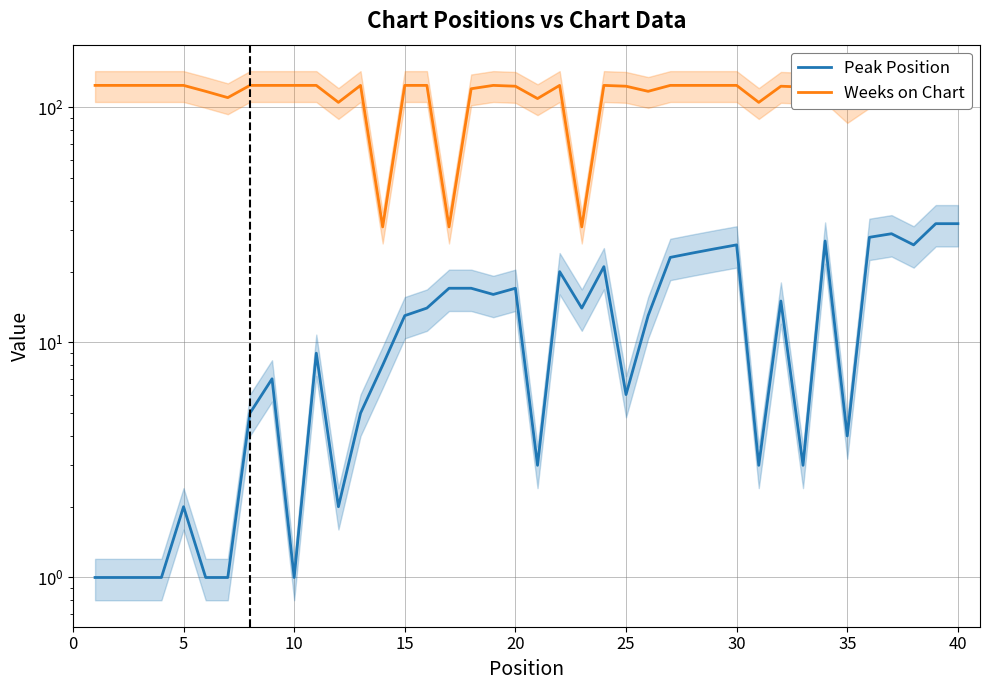

How many lines are shown in the chart?

2